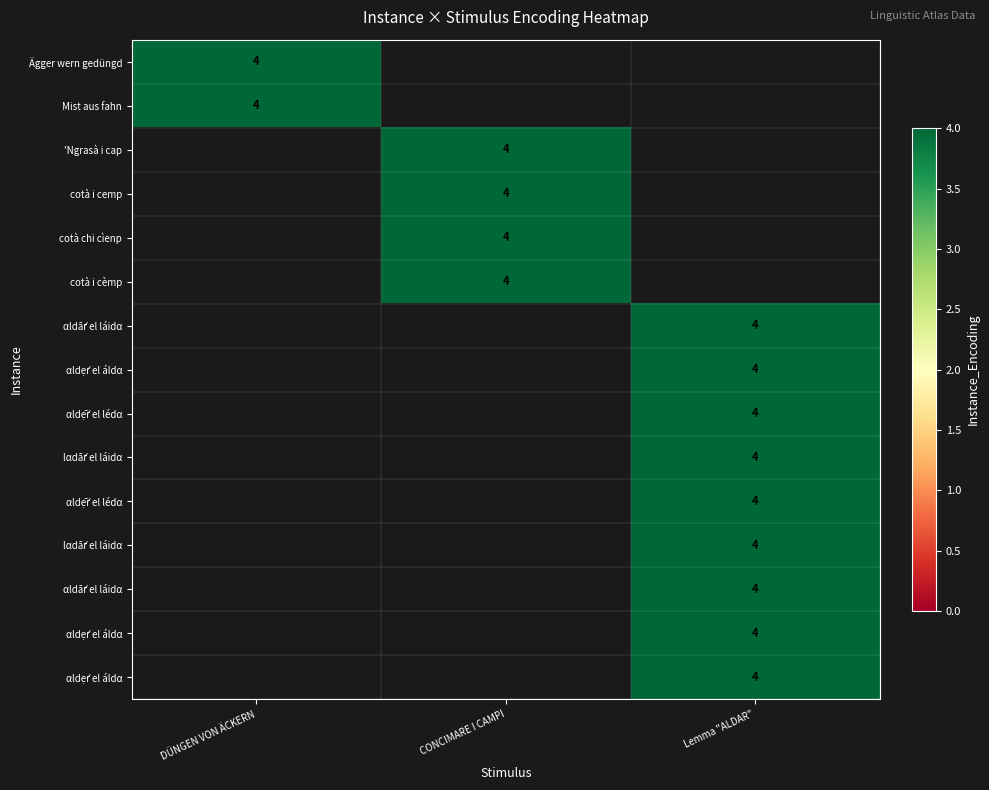

Count the number of categories in the chart.

3